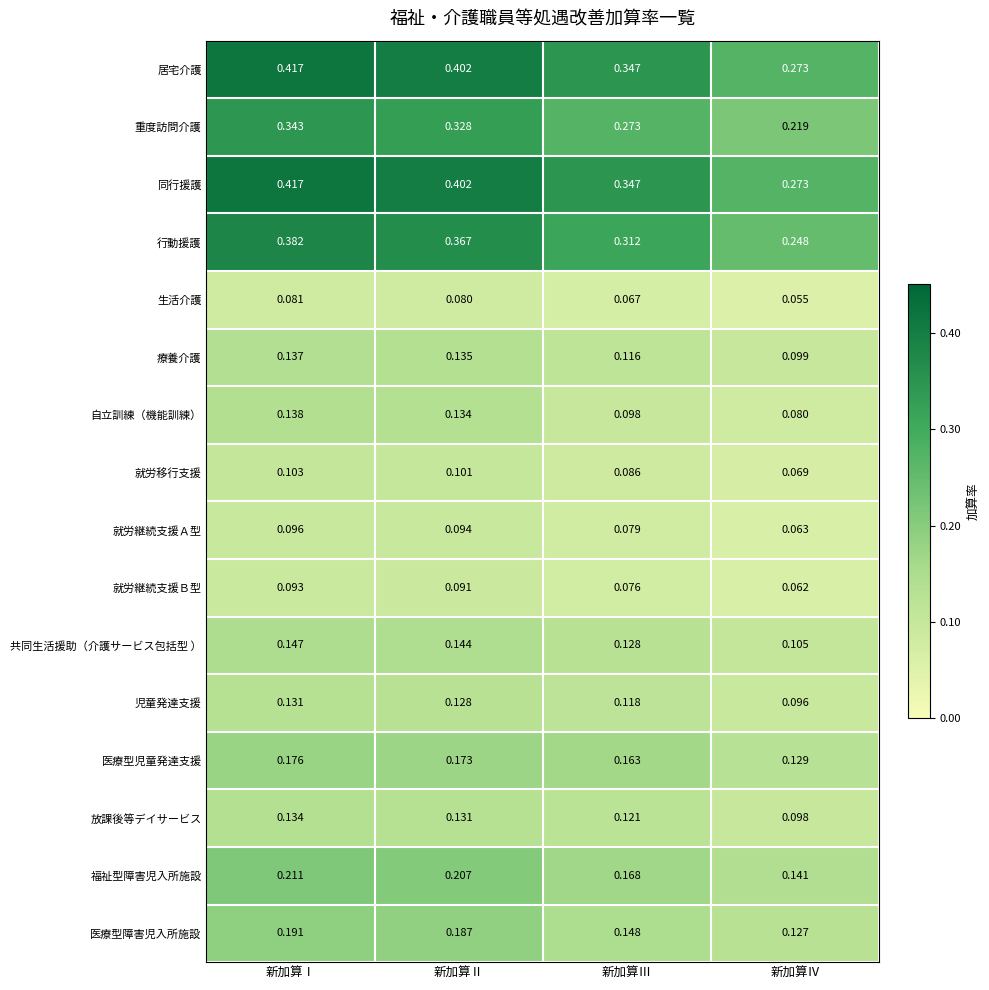

Which label corresponds to the smallest value in the chart?

新加算Ⅳ